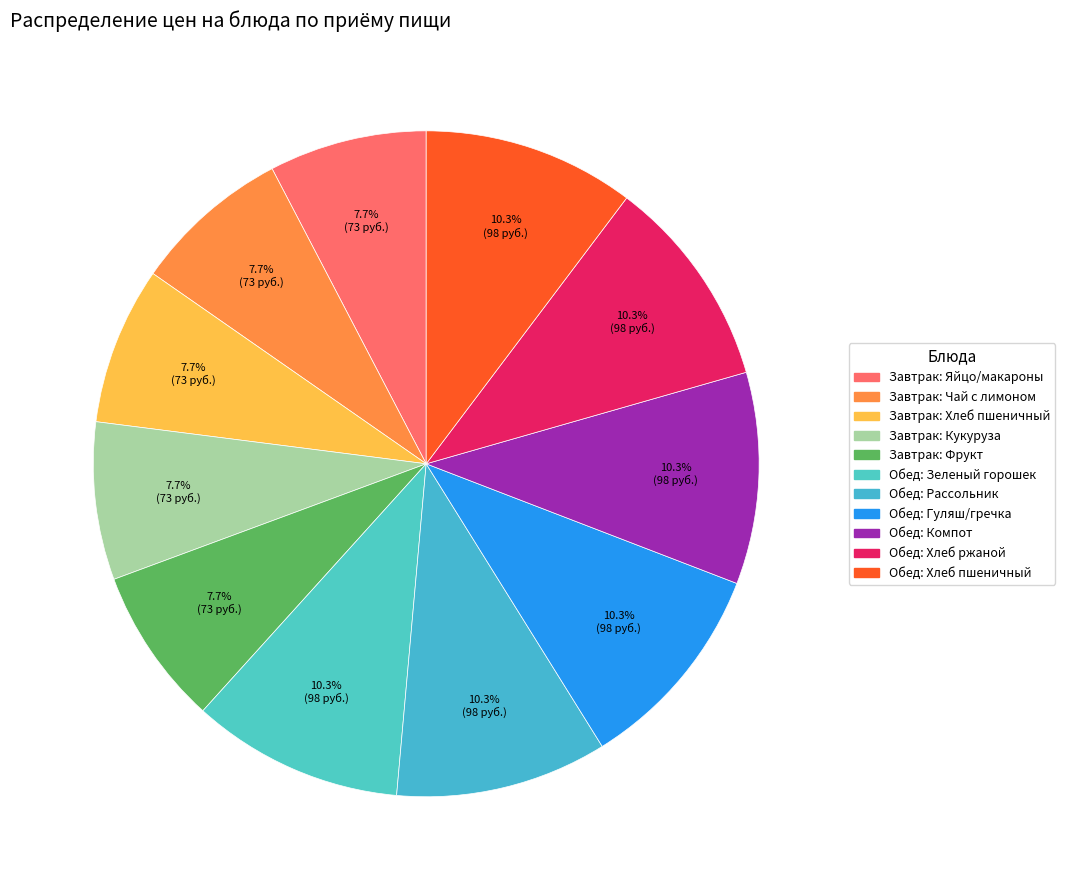

Count the number of slices in the pie.

11